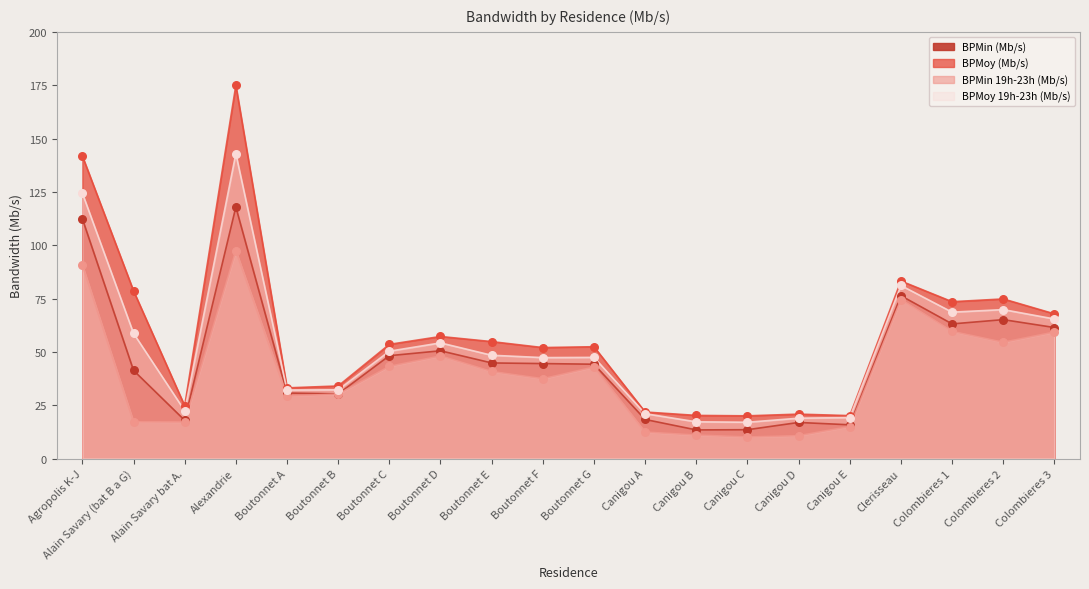

Which series contains the highest Y value?

BPMoy (Mb/s)